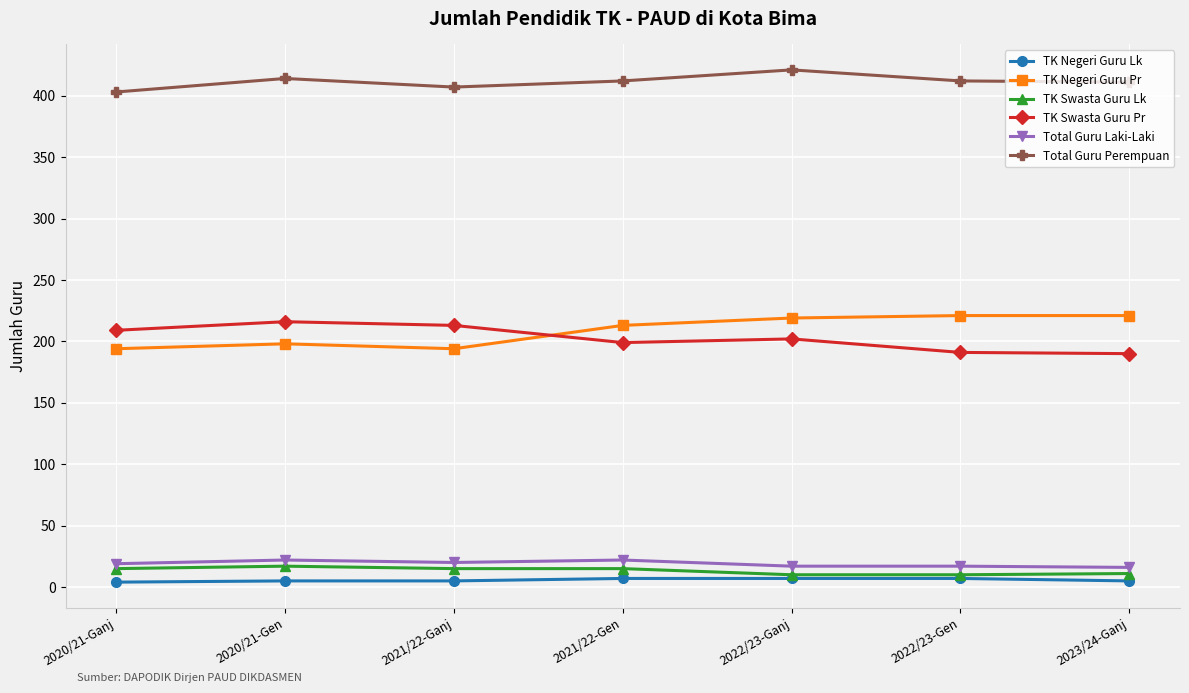

Does the chart display data point markers on the line(s)?

Yes